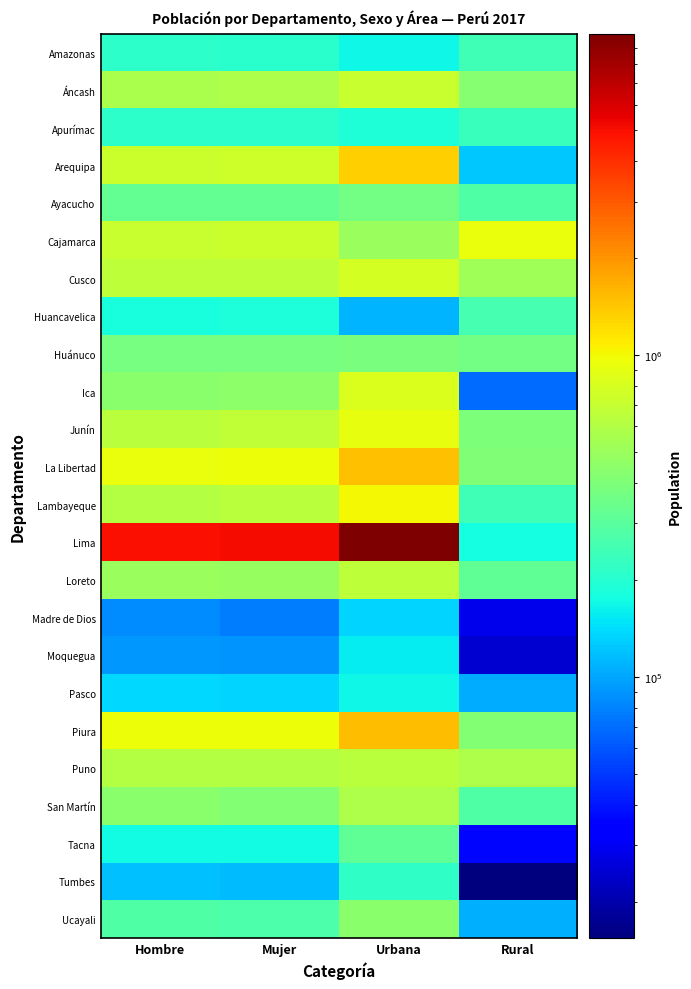

At Hombre, list the series in order from smallest to largest.

Madre de Dios, Moquegua, Tumbes, Pasco, Tacna, Huancavelica, Apurímac, Amazonas, Ucayali, Ayacucho, Huánuco, San Martín, Ica, Loreto, Áncash, Lambayeque, Puno, Junín, Cusco, Cajamarca, Arequipa, La Libertad, Piura, Lima